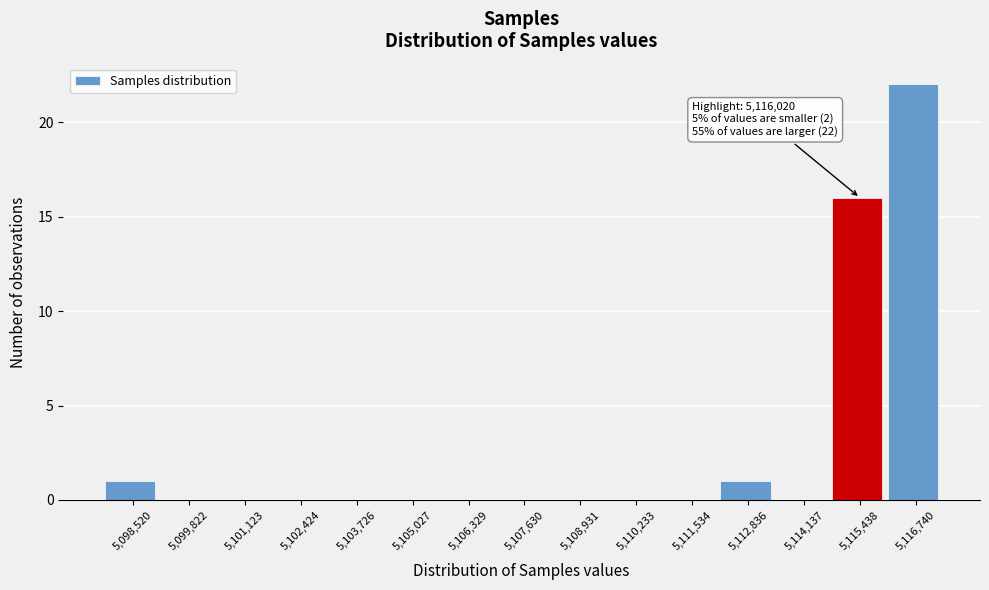

Which range on the x-axis has the tallest bar?

5116000 to 5117400